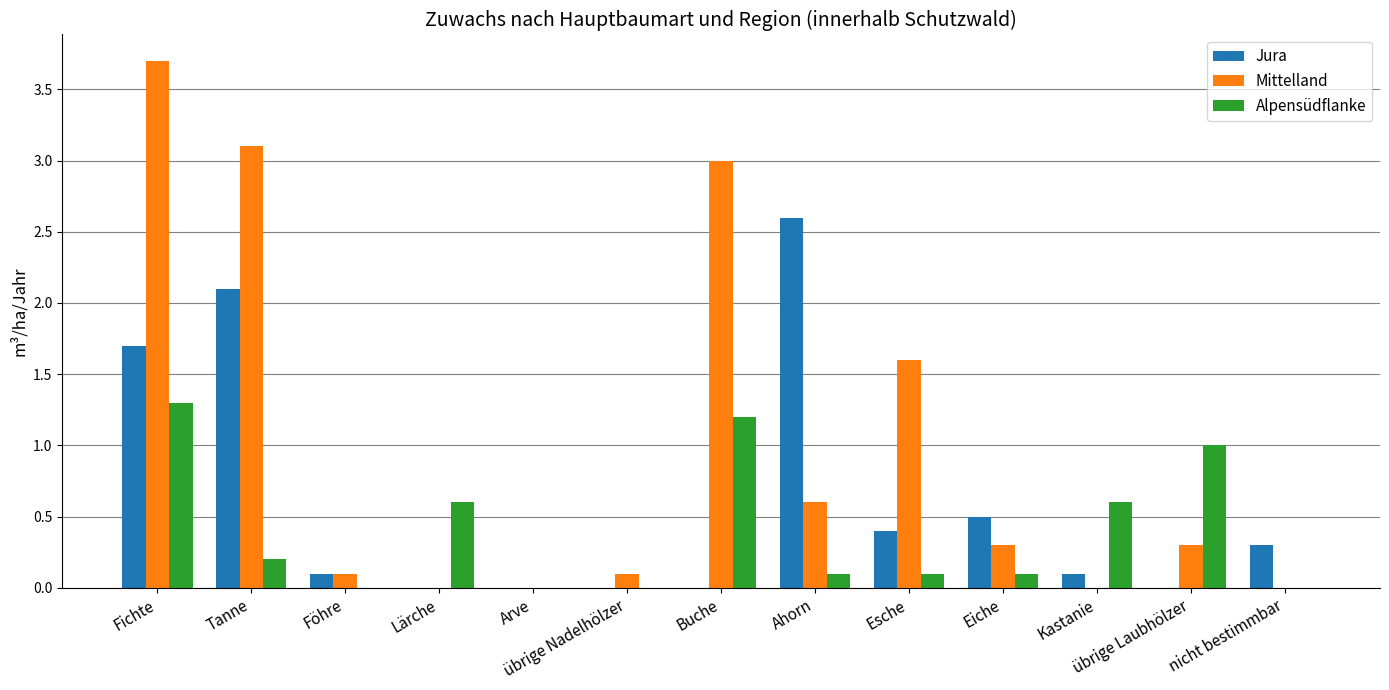

Are the bars horizontal?

No